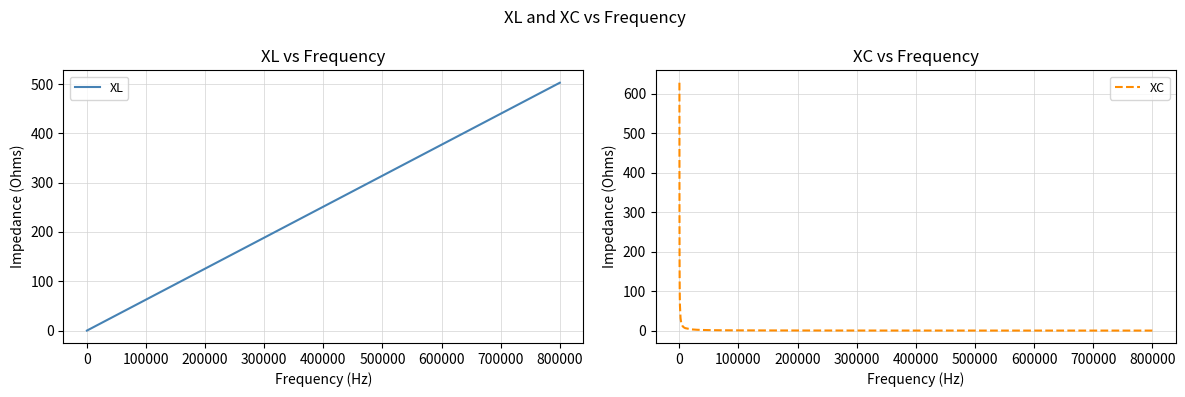

Does the chart have visible grid lines?

Yes